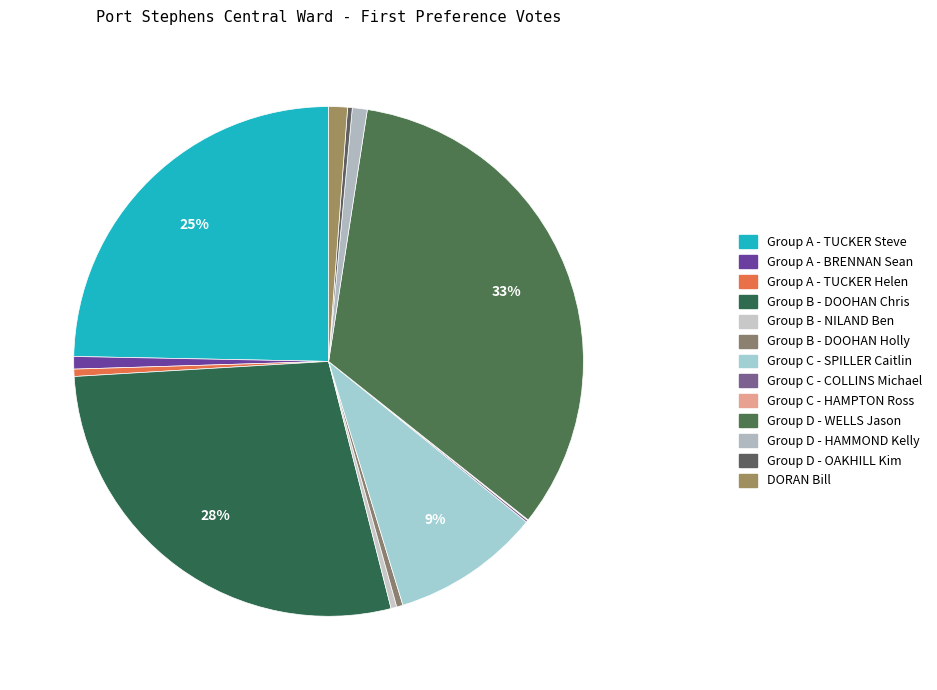

Which slice is the largest?

Group D - WELLS Jason